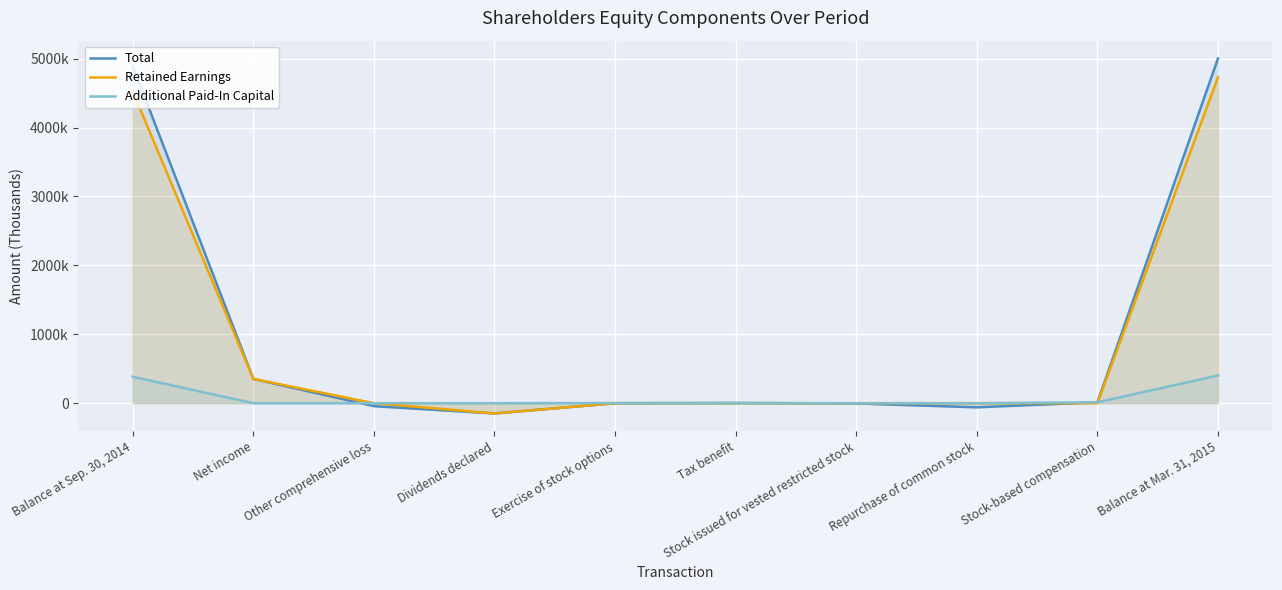

How many series are shown in this chart?

3